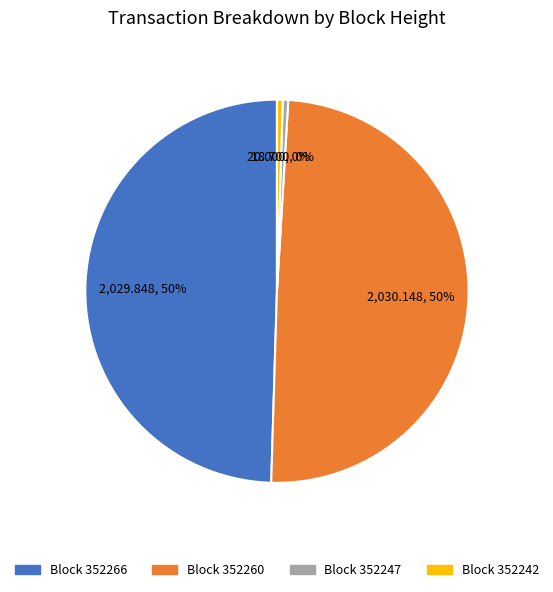

Approximately how many times larger is the value at Block 352266 compared to Block 352260?

1.0